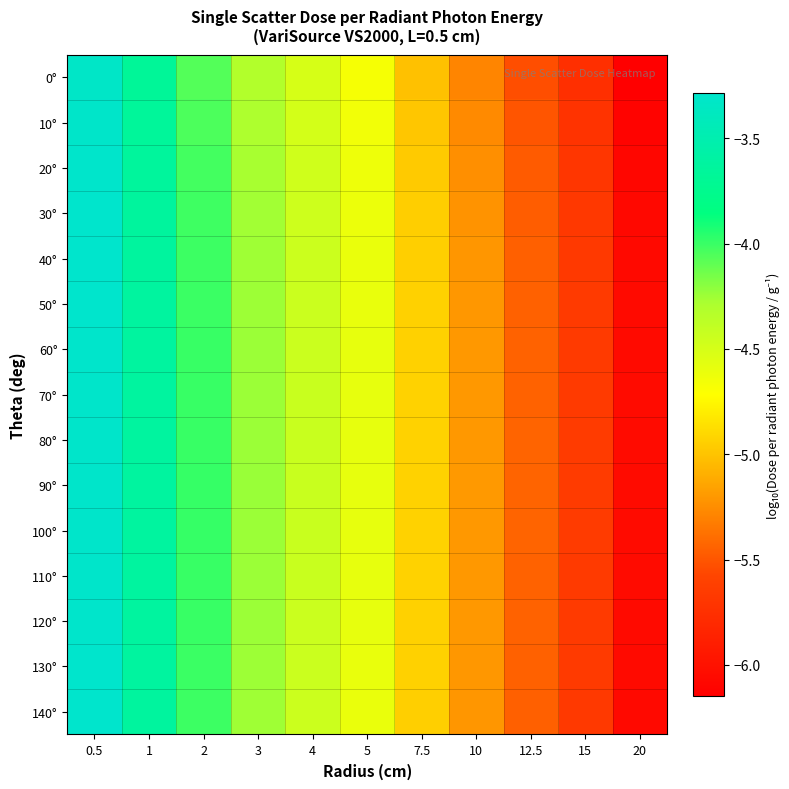

Reading left to right, transcribe all the data shown in this chart.

0°: 0.5=-3.3	1=-3.7	2=-4.1	3=-4.3	4=-4.5	5=-4.7	7.5=-5.0	10=-5.3	12.5=-5.5	15=-5.7	20=-6.1
10°: 0.5=-3.3	1=-3.7	2=-4.0	3=-4.3	4=-4.5	5=-4.7	7.5=-5.0	10=-5.3	12.5=-5.5	15=-5.7	20=-6.1
20°: 0.5=-3.3	1=-3.6	2=-4.0	3=-4.3	4=-4.5	5=-4.6	7.5=-5.0	10=-5.2	12.5=-5.5	15=-5.7	20=-6.1
30°: 0.5=-3.3	1=-3.6	2=-4.0	3=-4.3	4=-4.5	5=-4.6	7.5=-5.0	10=-5.2	12.5=-5.5	15=-5.7	20=-6.1
40°: 0.5=-3.3	1=-3.6	2=-4.0	3=-4.3	4=-4.4	5=-4.6	7.5=-4.9	10=-5.2	12.5=-5.5	15=-5.7	20=-6.1
50°: 0.5=-3.3	1=-3.6	2=-4.0	3=-4.2	4=-4.4	5=-4.6	7.5=-4.9	10=-5.2	12.5=-5.4	15=-5.7	20=-6.1
60°: 0.5=-3.3	1=-3.6	2=-4.0	3=-4.2	4=-4.4	5=-4.6	7.5=-4.9	10=-5.2	12.5=-5.4	15=-5.7	20=-6.1
70°: 0.5=-3.3	1=-3.6	2=-4.0	3=-4.2	4=-4.4	5=-4.6	7.5=-4.9	10=-5.2	12.5=-5.4	15=-5.7	20=-6.1
80°: 0.5=-3.3	1=-3.6	2=-4.0	3=-4.2	4=-4.4	5=-4.6	7.5=-4.9	10=-5.2	12.5=-5.4	15=-5.7	20=-6.1
90°: 0.5=-3.3	1=-3.6	2=-4.0	3=-4.2	4=-4.4	5=-4.6	7.5=-4.9	10=-5.2	12.5=-5.4	15=-5.7	20=-6.1
100°: 0.5=-3.3	1=-3.6	2=-4.0	3=-4.2	4=-4.4	5=-4.6	7.5=-4.9	10=-5.2	12.5=-5.4	15=-5.7	20=-6.1
110°: 0.5=-3.3	1=-3.6	2=-4.0	3=-4.2	4=-4.4	5=-4.6	7.5=-4.9	10=-5.2	12.5=-5.4	15=-5.7	20=-6.1
120°: 0.5=-3.3	1=-3.6	2=-4.0	3=-4.2	4=-4.4	5=-4.6	7.5=-4.9	10=-5.2	12.5=-5.4	15=-5.7	20=-6.1
130°: 0.5=-3.3	1=-3.6	2=-4.0	3=-4.2	4=-4.4	5=-4.6	7.5=-4.9	10=-5.2	12.5=-5.4	15=-5.7	20=-6.1
140°: 0.5=-3.3	1=-3.6	2=-4.0	3=-4.3	4=-4.4	5=-4.6	7.5=-4.9	10=-5.2	12.5=-5.5	15=-5.7	20=-6.1